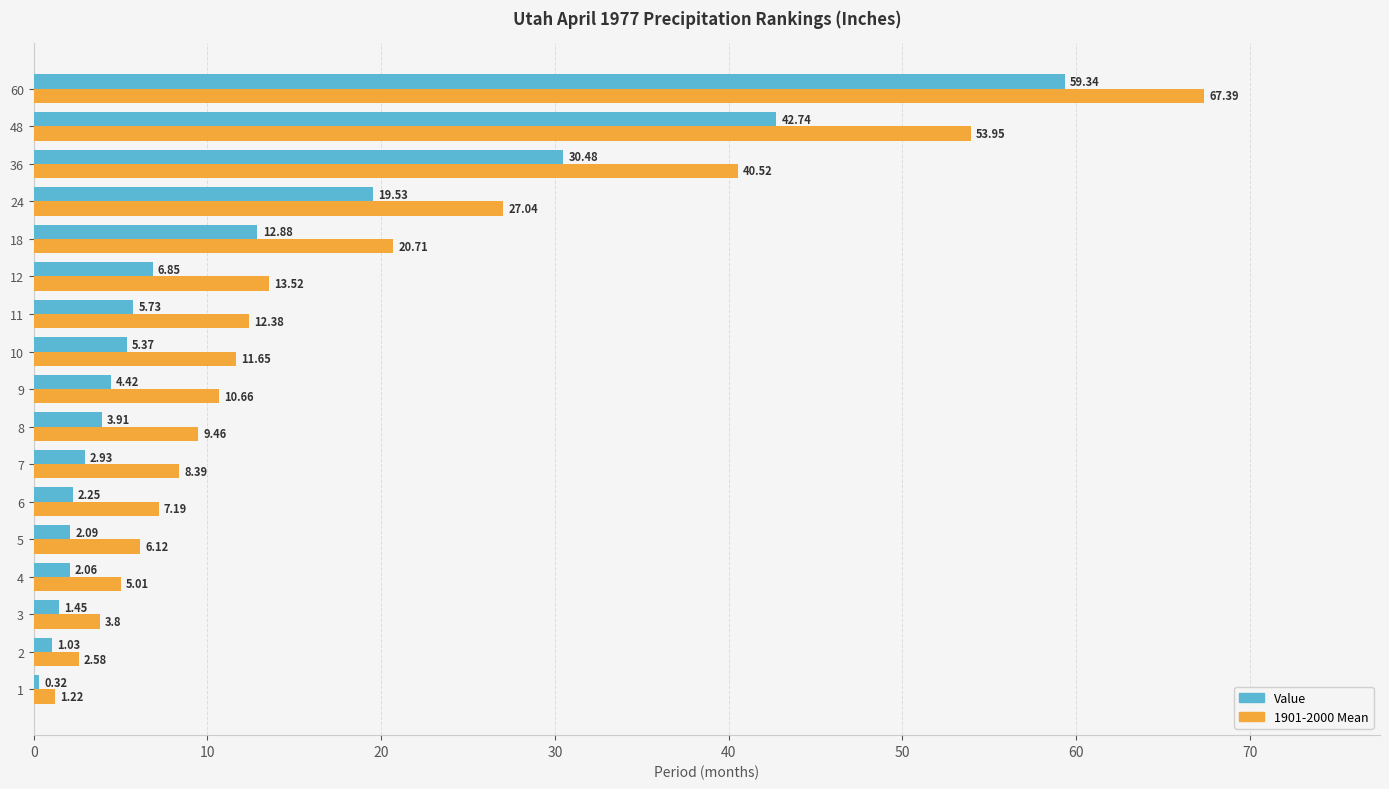

What is the greatest value displayed?

67.4